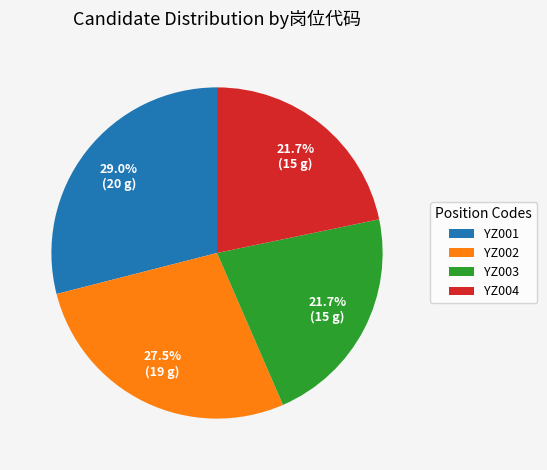

How many segments does this pie chart have?

4